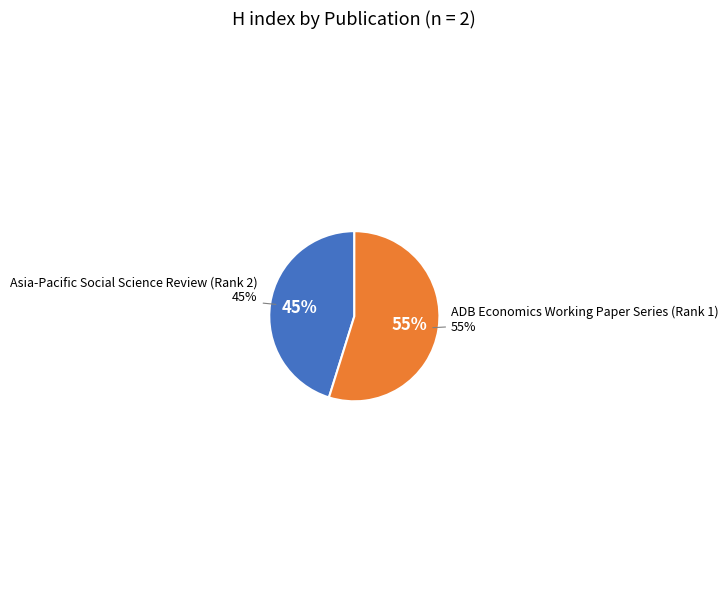

To the nearest percent, what is the difference between the largest and smallest slice percentages?

10%